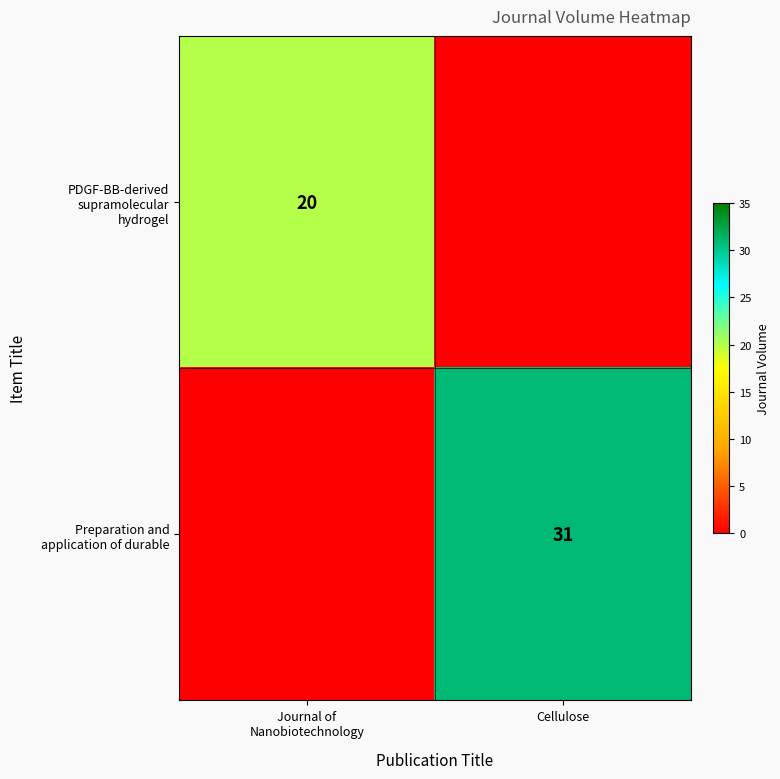

What is the total value across all series at Journal of
Nanobiotechnology?

20